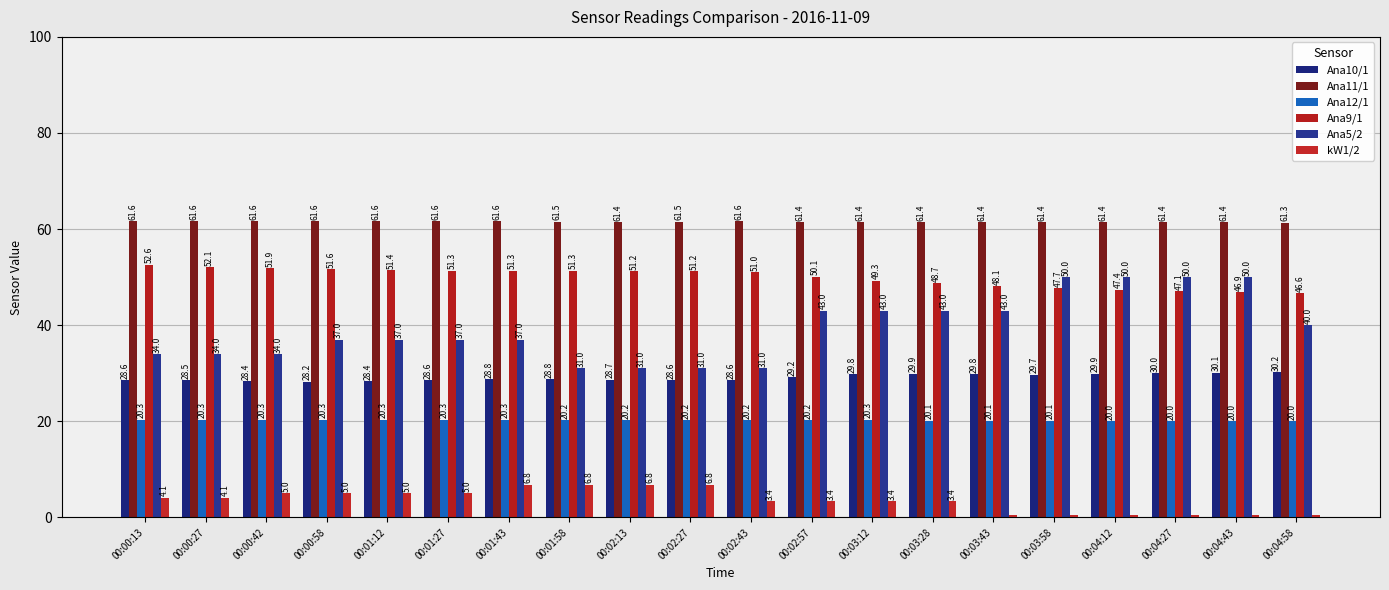

What is the difference between the maximum and minimum values in the Ana10/1 series?

2.0